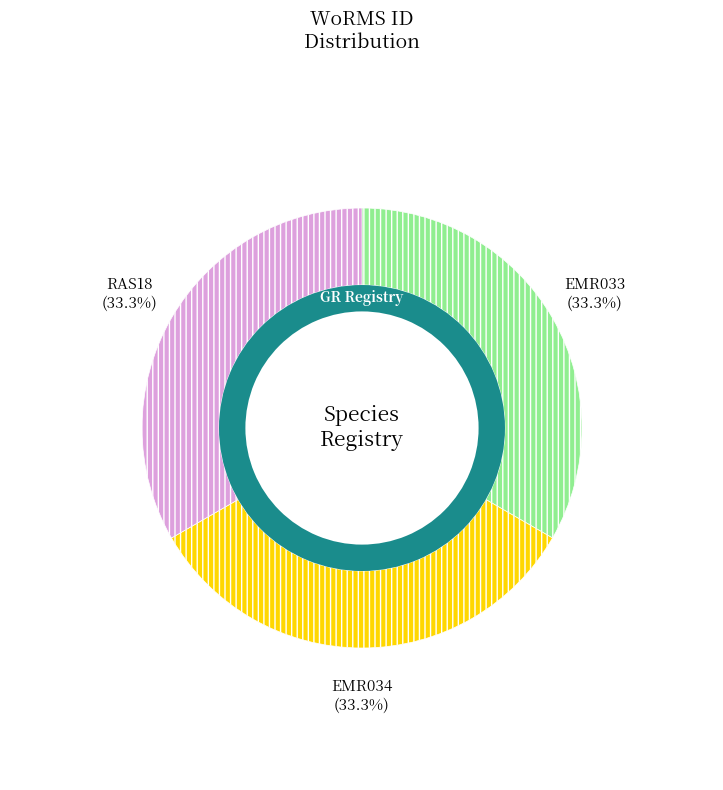

Which slice is the smallest?

EMR033